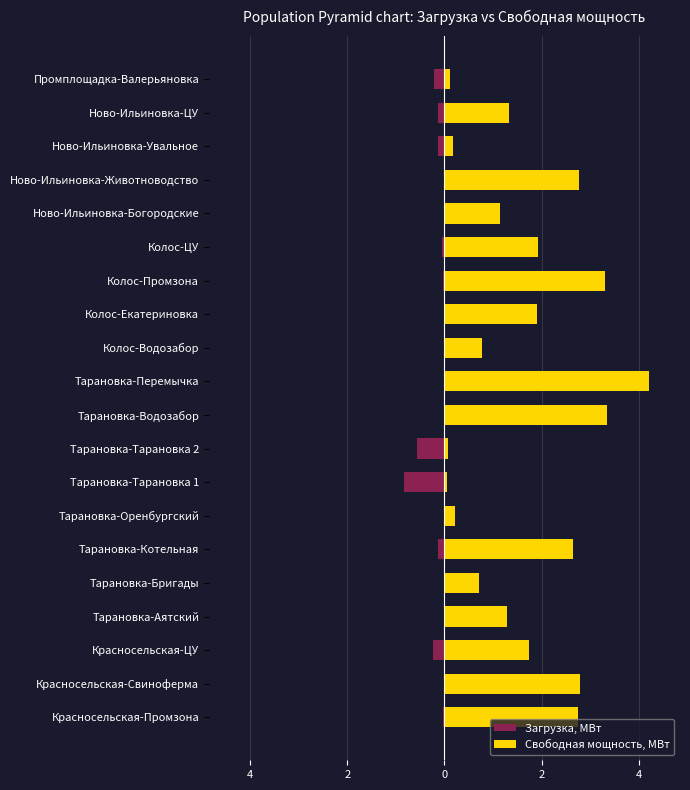

What are all the series names shown in the legend?

Загрузка, МВт, Свободная мощность, МВт